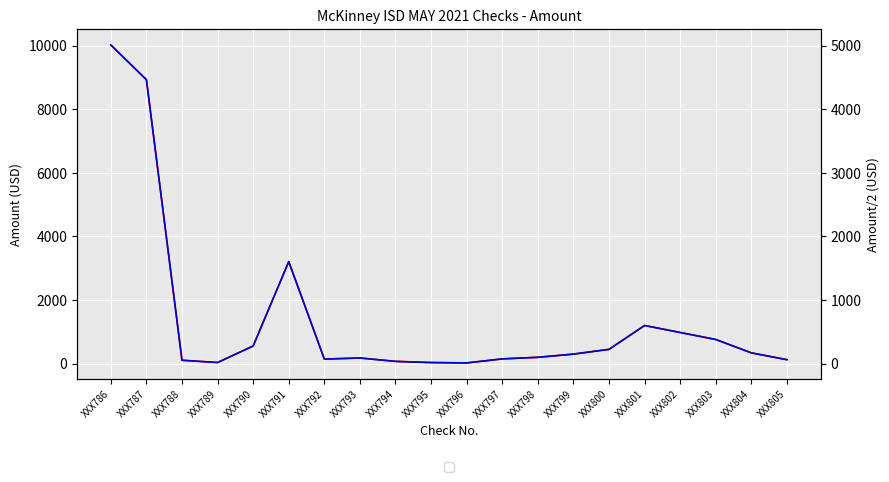

The value of li75_co2 at XXX804 is 340.0. True or false?

True